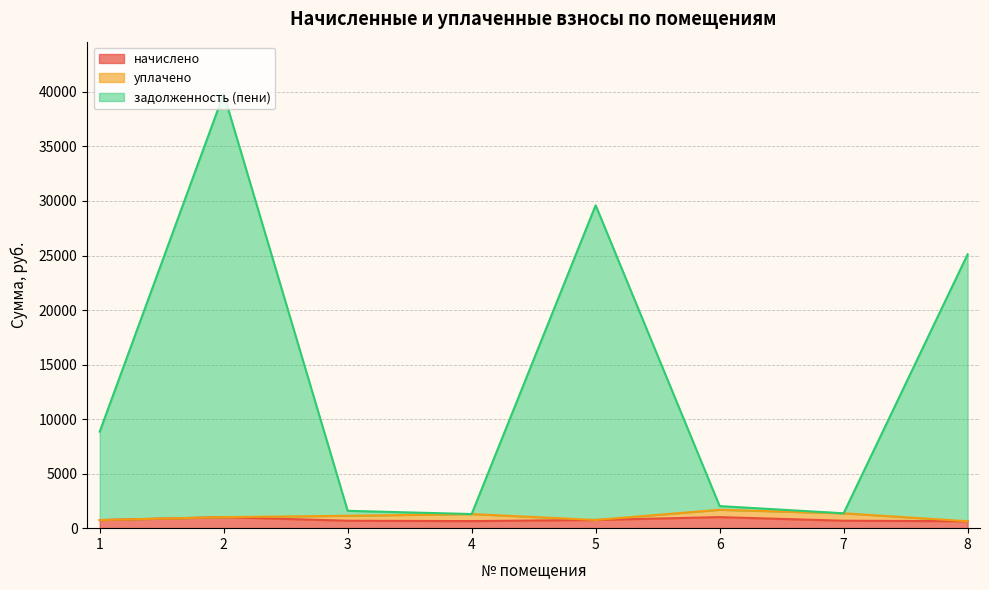

At which label is задолженность (пени) closest to 20560?

8